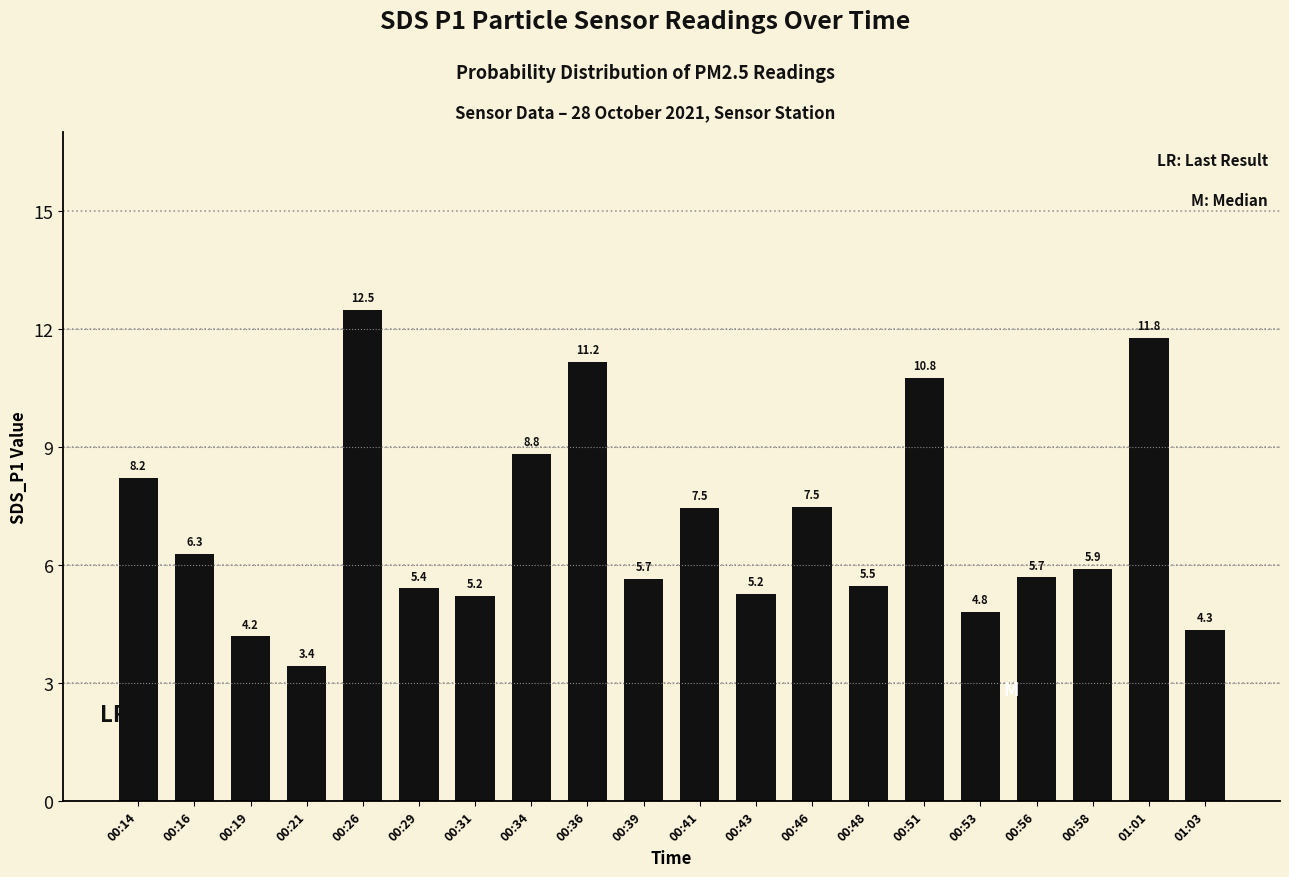

What position from the left is 00:16?

2